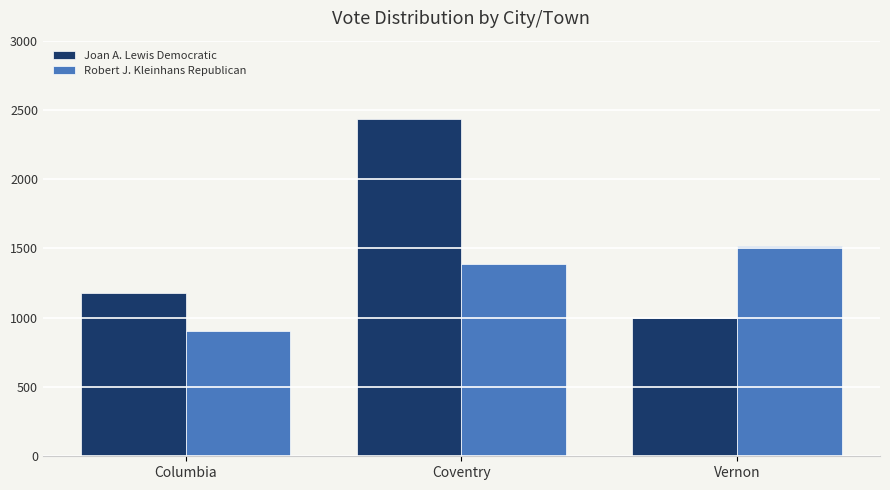

How many Joan A. Lewis Democratic values are between 998 and 2437?

3